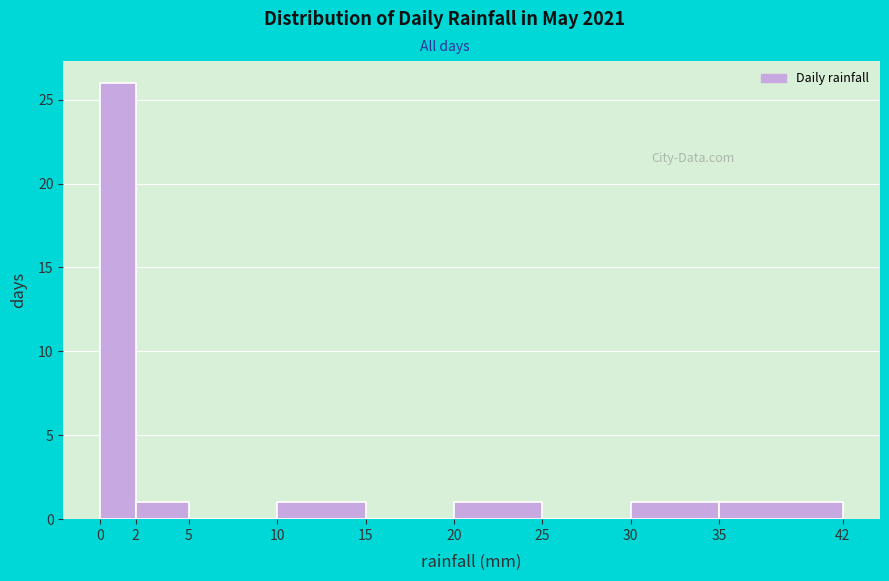

Reading left to right, list every bar in this chart as the range it spans on the x-axis followed by its height. The values are not printed on the chart, so give them approximately, as read against the axis.

0 to 2: 26
2 to 5: 1
5 to 10: 0
10 to 15: 1
15 to 20: 0
20 to 25: 1
25 to 30: 0
30 to 35: 1
35 to 42: 1